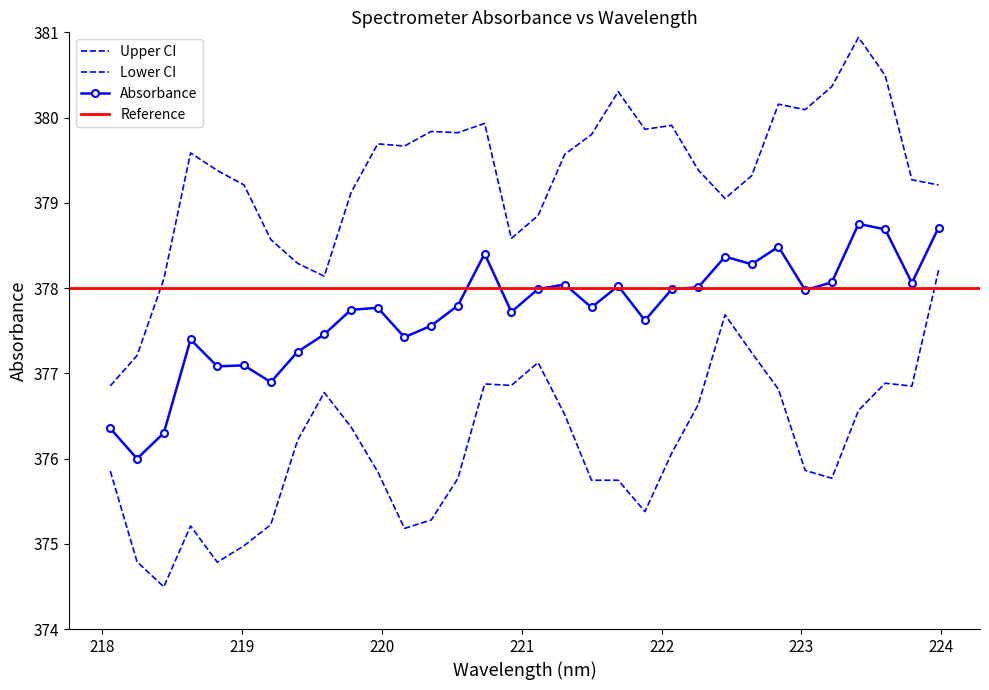

Reading left to right, transcribe all the data shown in this chart.

376.4	376.0	376.3	377.4	377.1	377.1	376.9	377.3	377.5	377.7	377.8	377.4	377.6	377.8	378.4	377.7	378.0	378.0	377.8	378.0	377.6	378.0	378.0	378.4	378.3	378.5	378.0	378.1	378.8	378.7	378.1	378.7